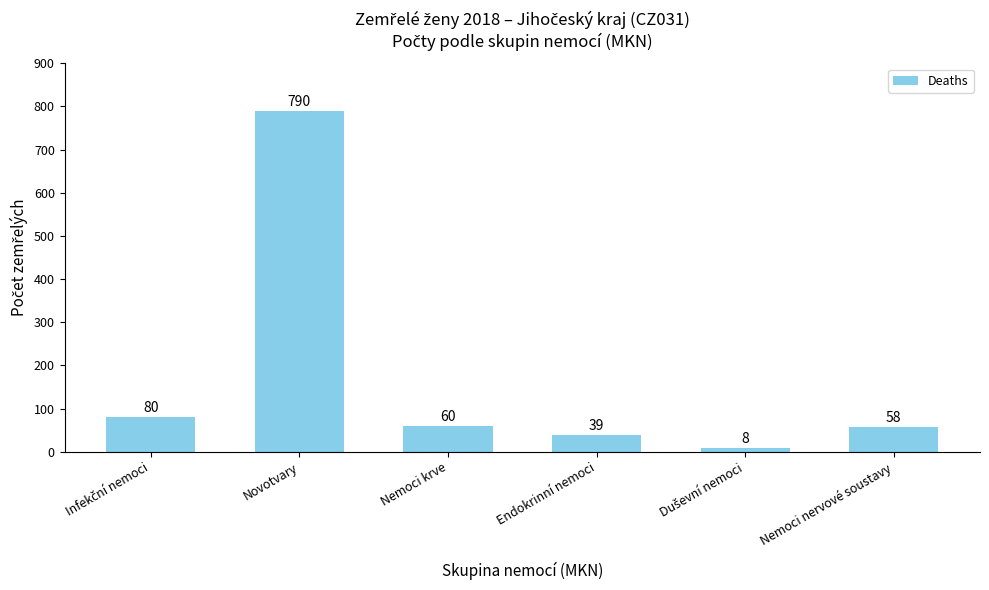

What is the change in value from Endokrinní nemoci to Nemoci nervové soustavy?

+19